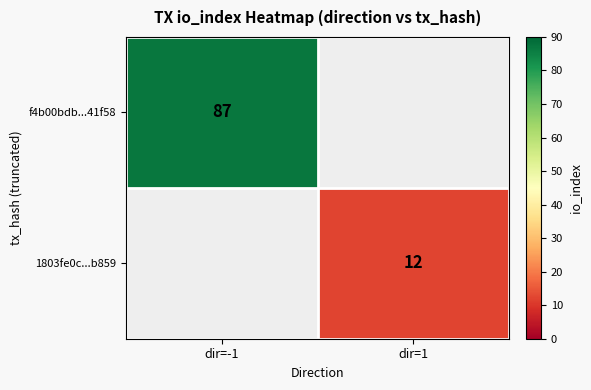

Is it true that f4b00bdb...41f58 equals 59 at dir=-1?

False